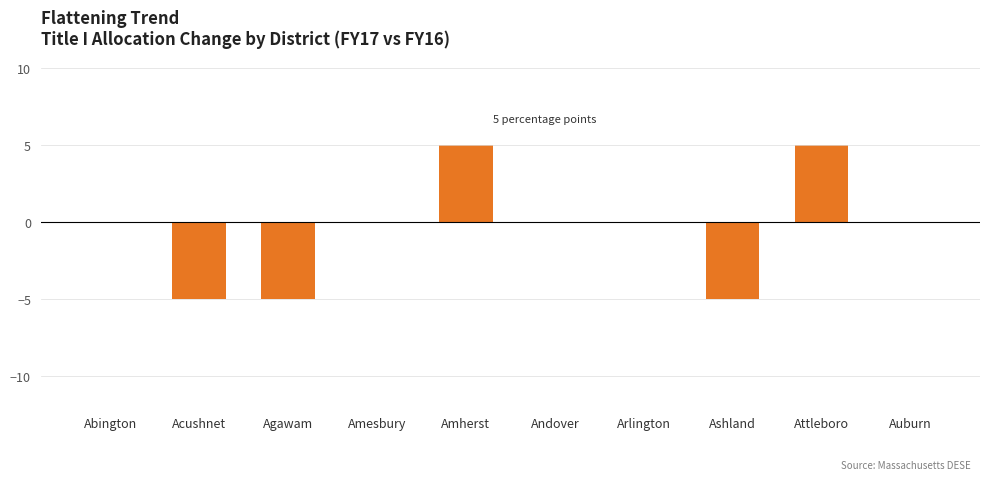

What is the maximum value shown in the chart?

5